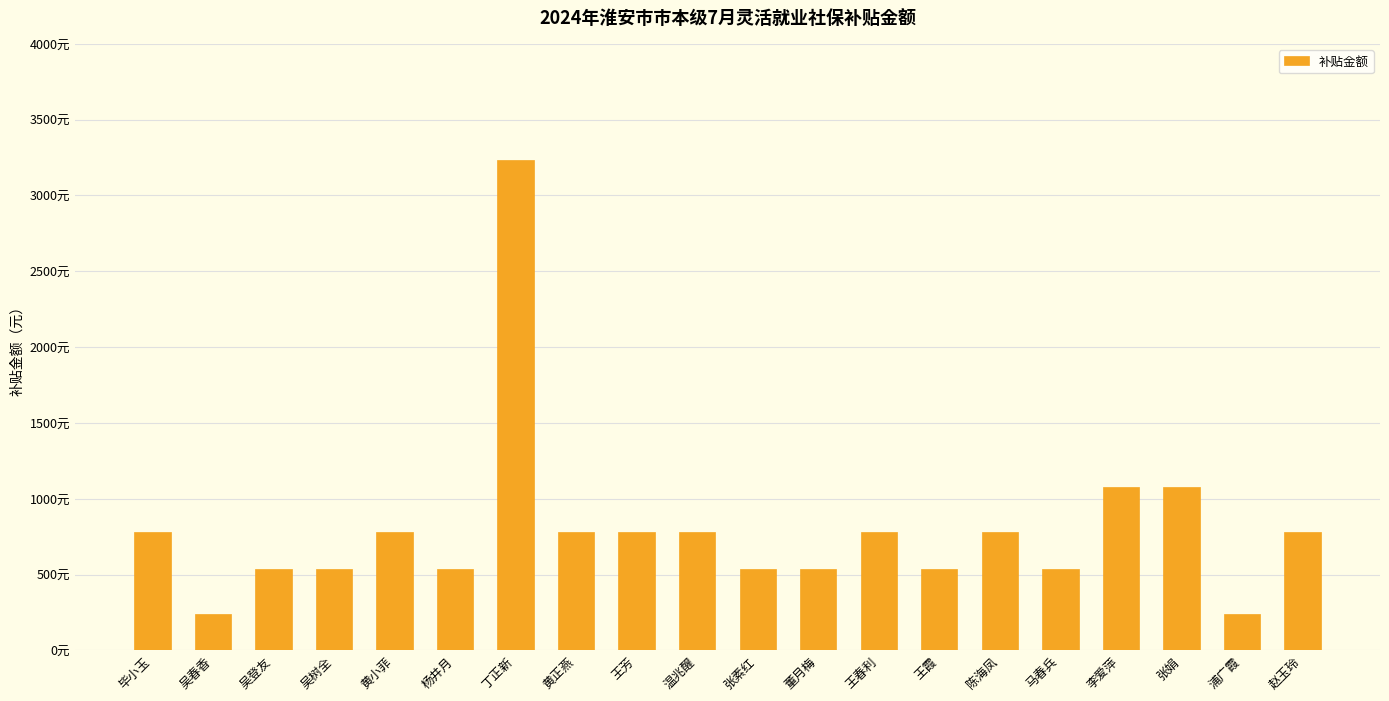

True or false: the data shows 782.0 at 赵玉玲.

True